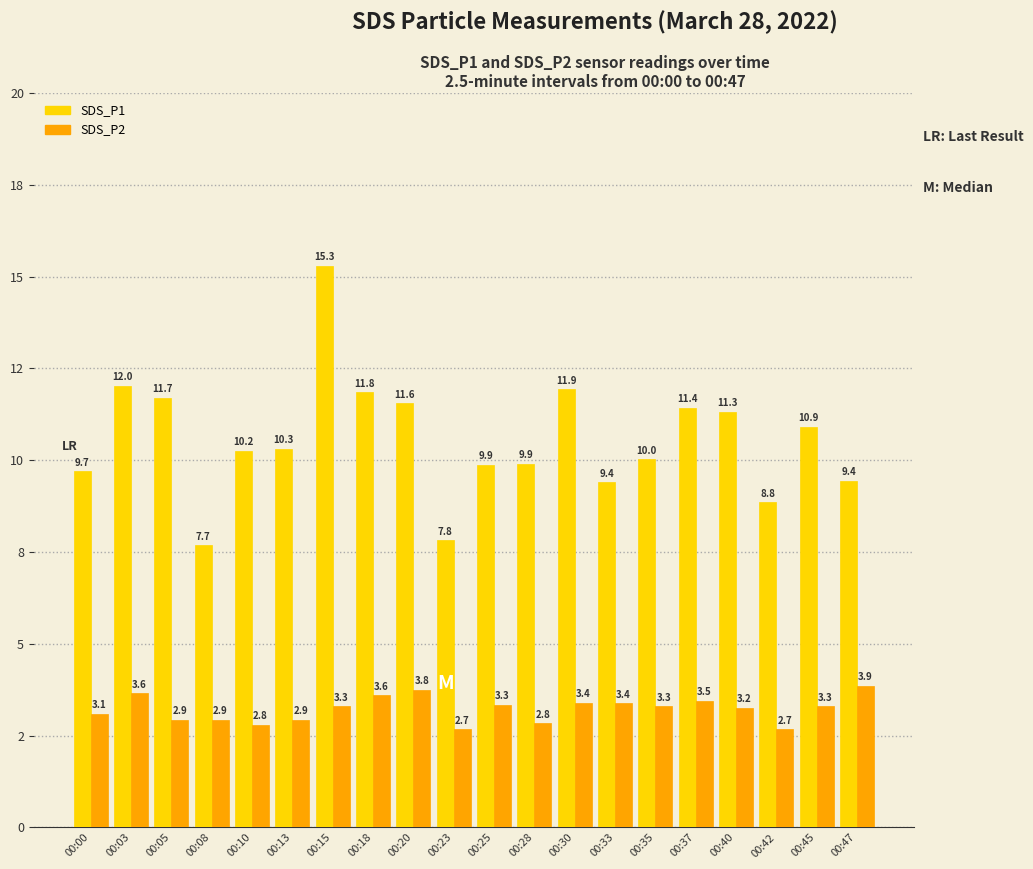

What is the average value of the SDS_P1 series?

10.6